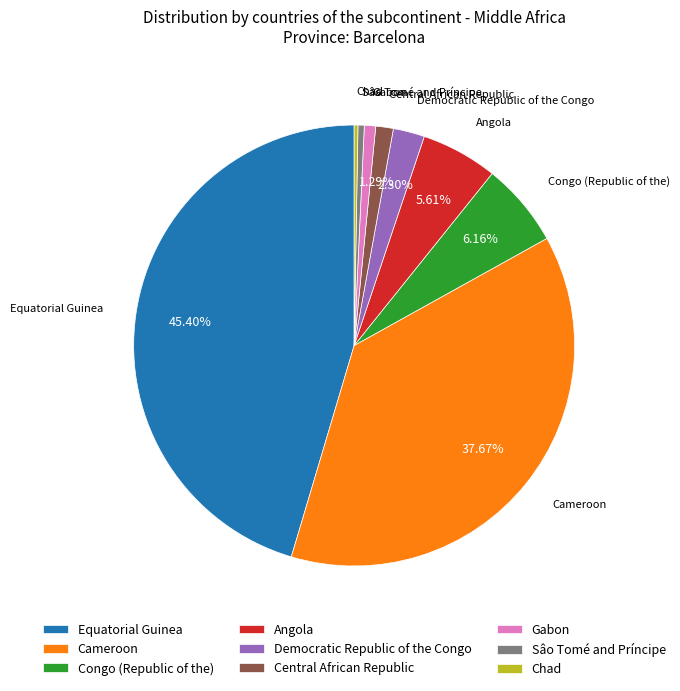

What is the largest slice in the pie chart?

Equatorial Guinea